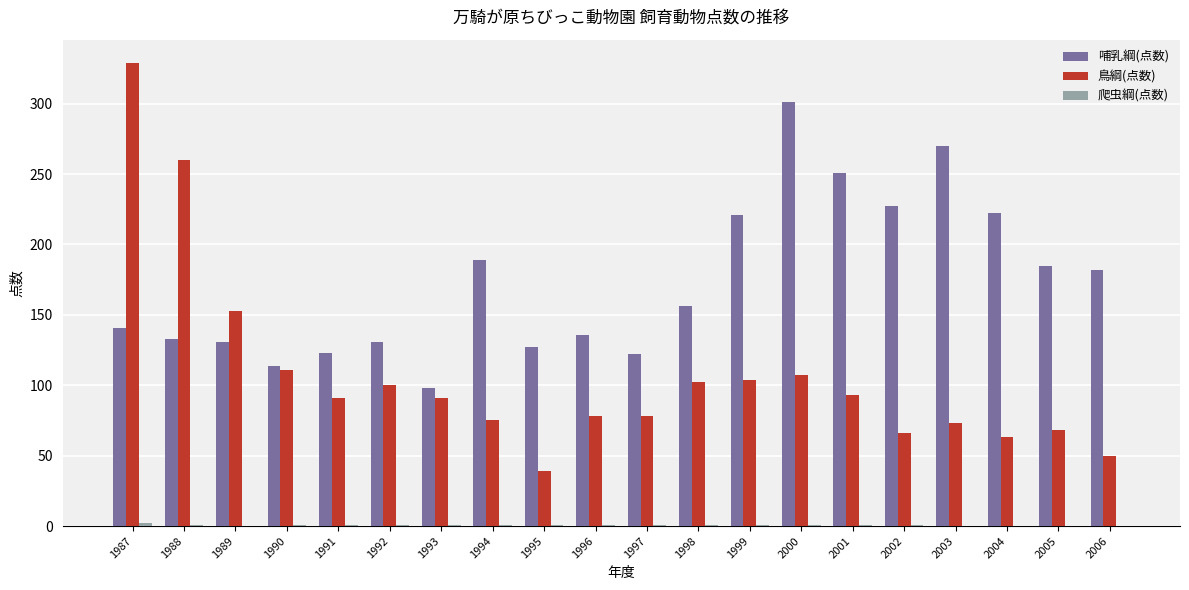

At which category does the chart reach its peak across all series?

1987